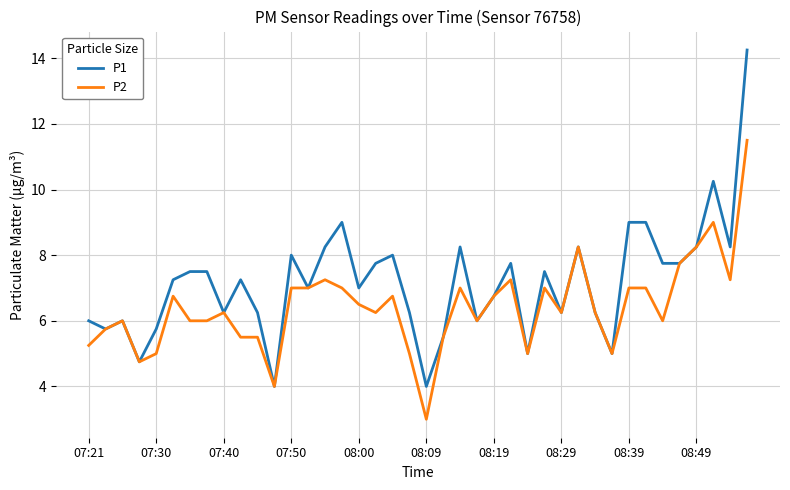

What is the maximum value for P2?

11.5